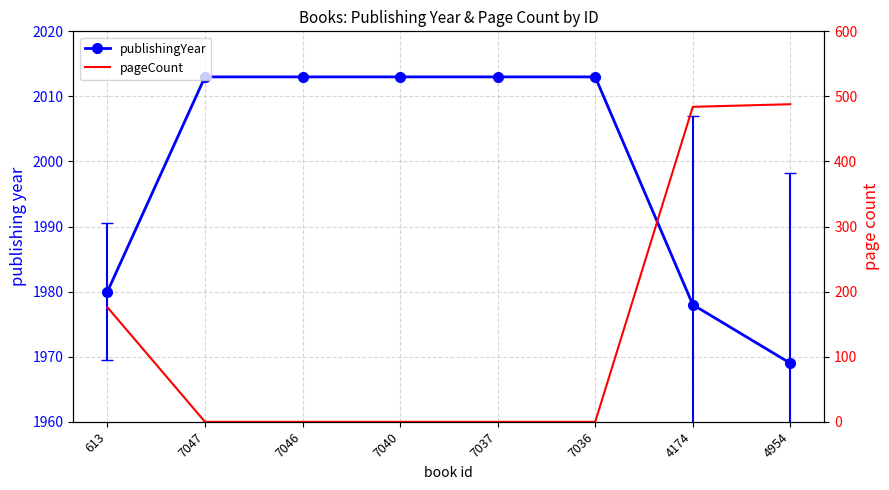

Between 7046 and 7036, which series saw the biggest shift?

publishingYear